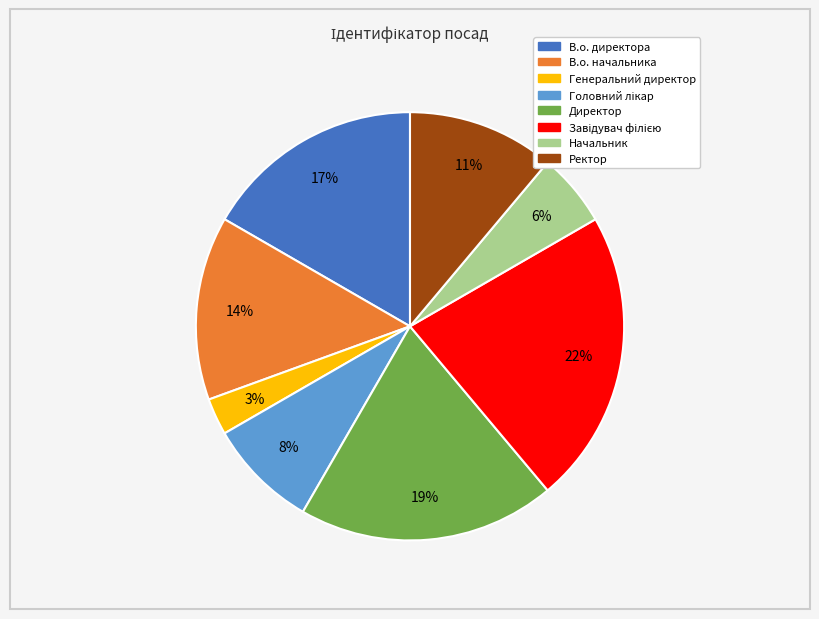

To the nearest percent, what percentage of the pie is В.о. директора?

17%